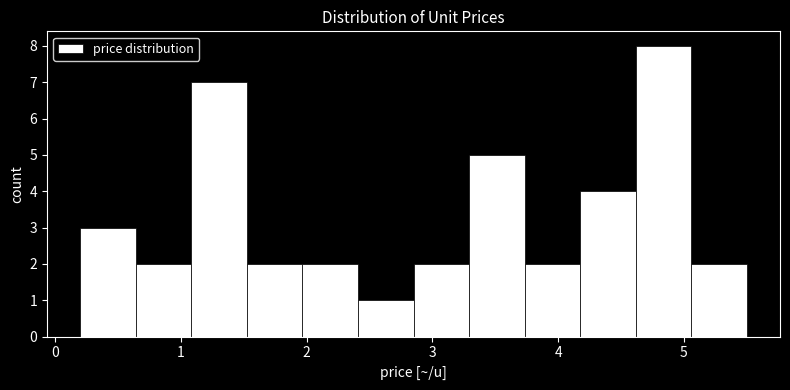

Reading left to right, list every bar in this chart as the range it spans on the x-axis followed by its height. Neither the bar edges nor the heights are printed on the chart, so give them approximately, as read against the axes.

0.2 to 0.6: 3
0.6 to 1.1: 2
1.1 to 1.5: 7
1.5 to 2.0: 2
2.0 to 2.4: 2
2.4 to 2.9: 1
2.9 to 3.3: 2
3.3 to 3.7: 5
3.7 to 4.2: 2
4.2 to 4.6: 4
4.6 to 5.1: 8
5.1 to 5.5: 2